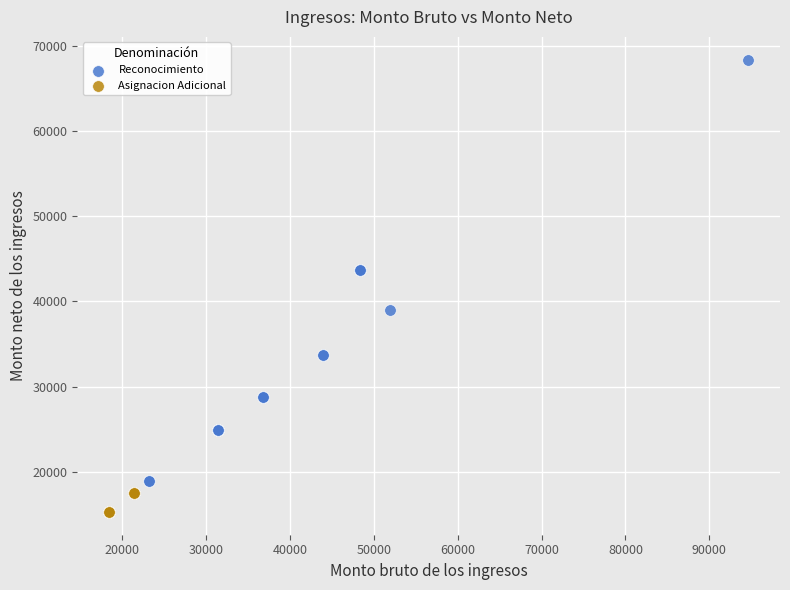

Which series reaches the minimum Y coordinate?

Asignacion Adicional